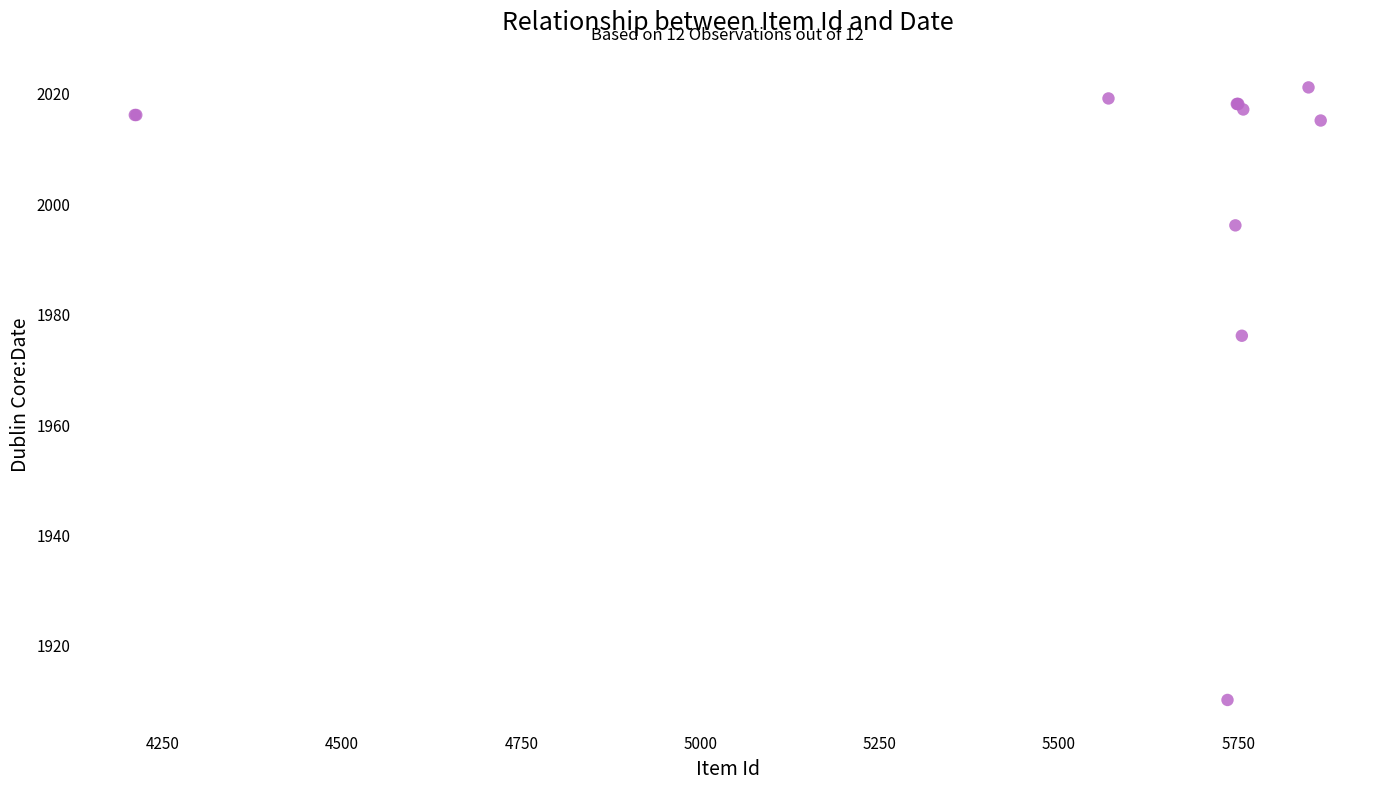

What Y value in the scatter plot is closest to 1965?

1976